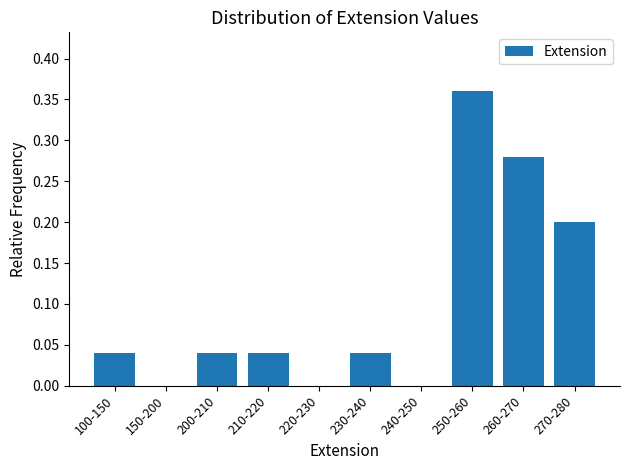

Is it true that the value at 240-250 is 0.0?

True